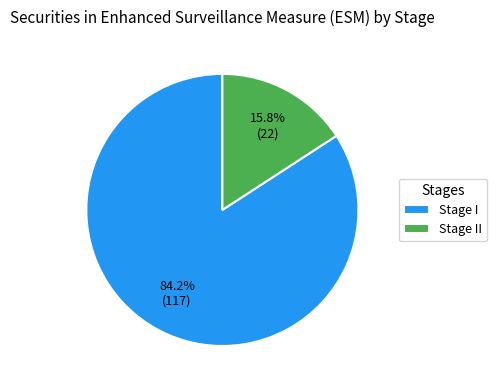

Does Stage I represent more than half of the total?

Yes